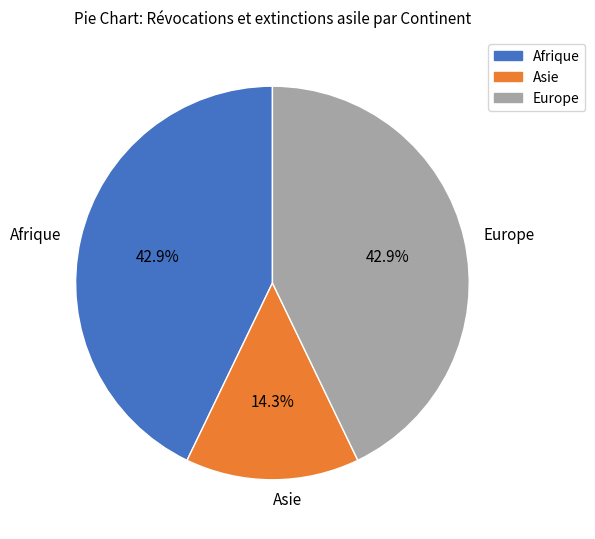

To the nearest percent, what portion does Asie represent?

14%